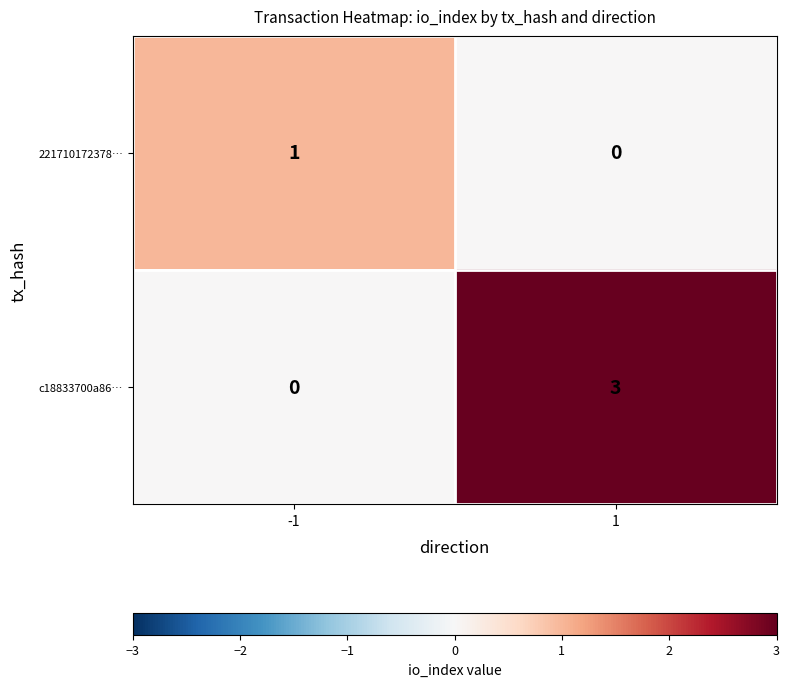

Reading left to right, what are all the values shown in this chart?

221710172378…: 1	0
c18833700a86…: 0	3